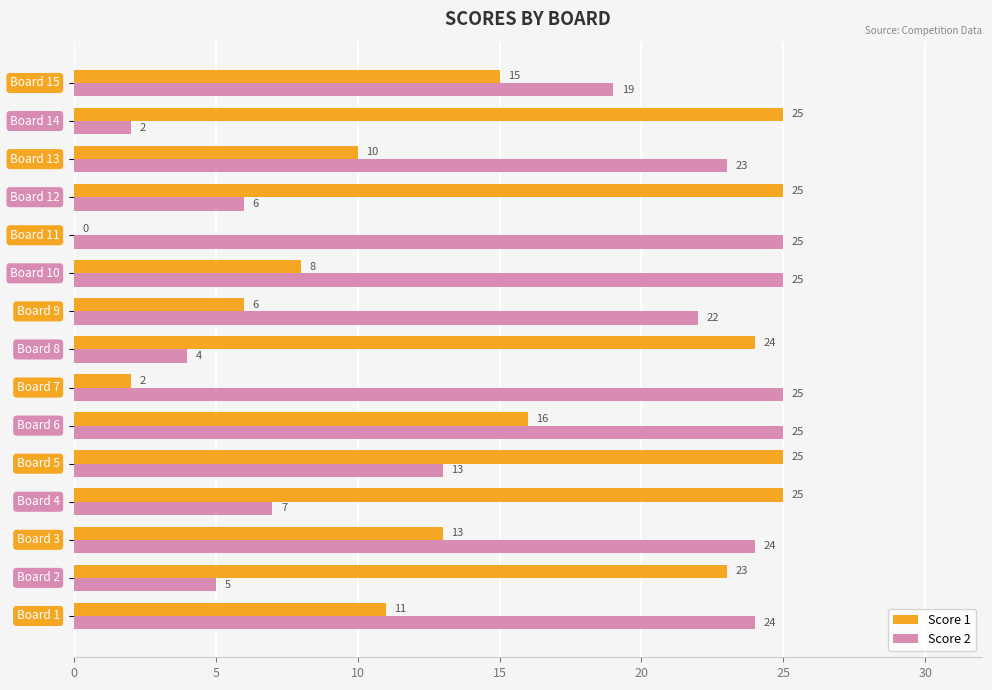

How many categories are shown in the chart?

15